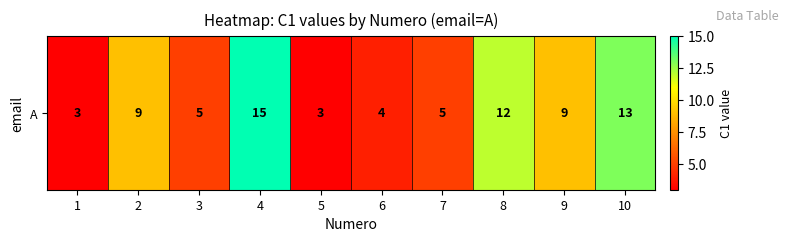

How many data points are less than 9?

5